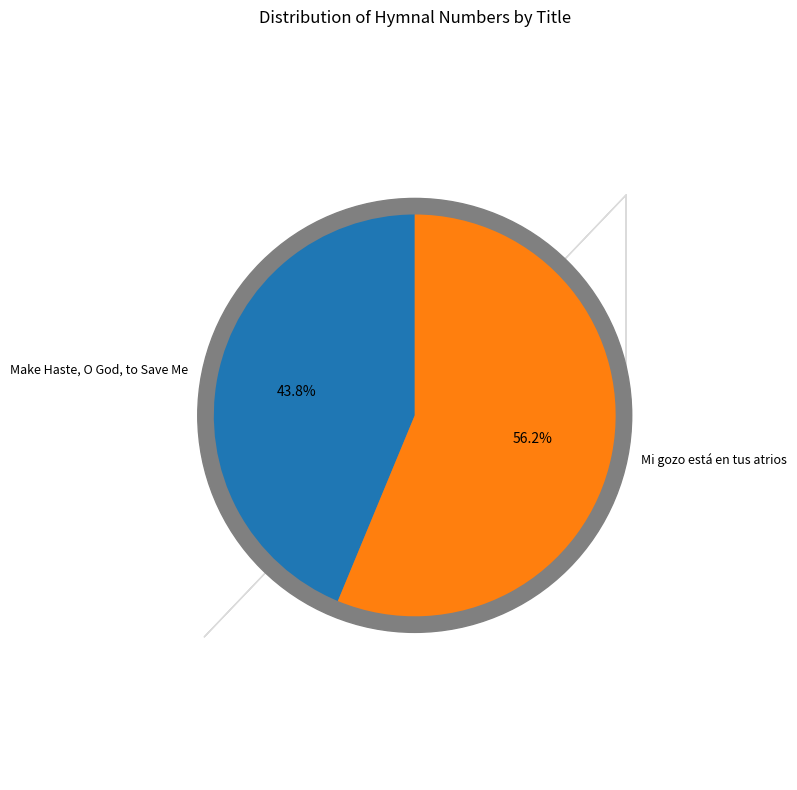

True or false: Make Haste, O God, to Save Me accounts for 44% of the total.

True